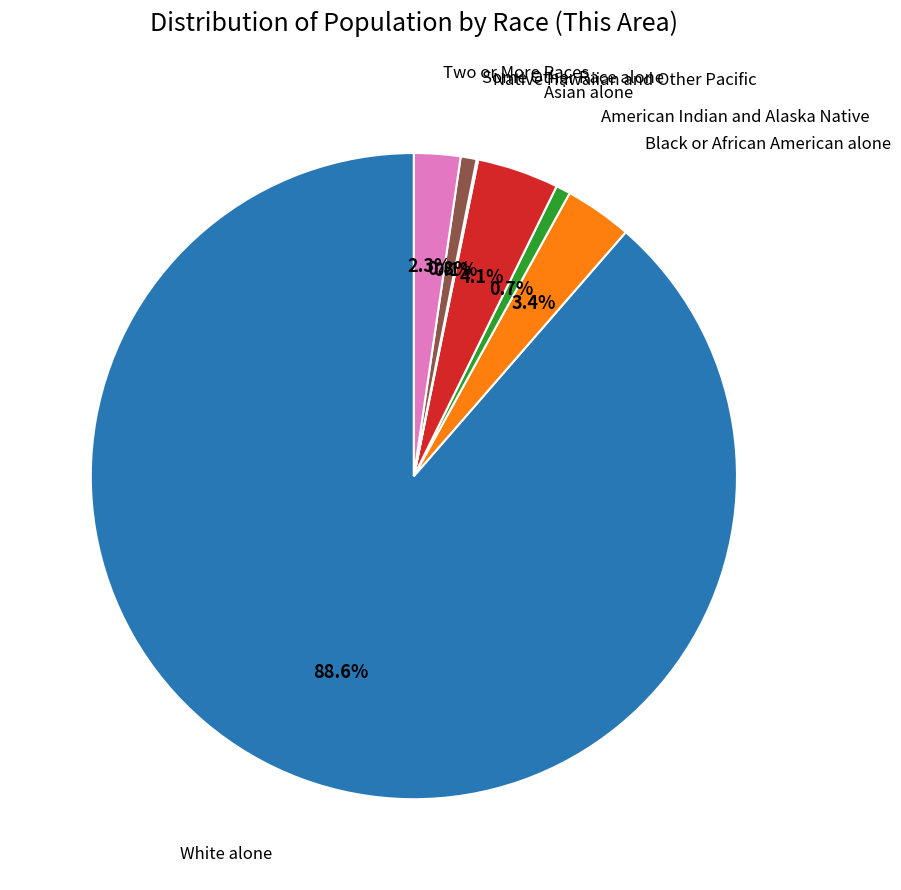

Does any single category account for the majority?

Yes